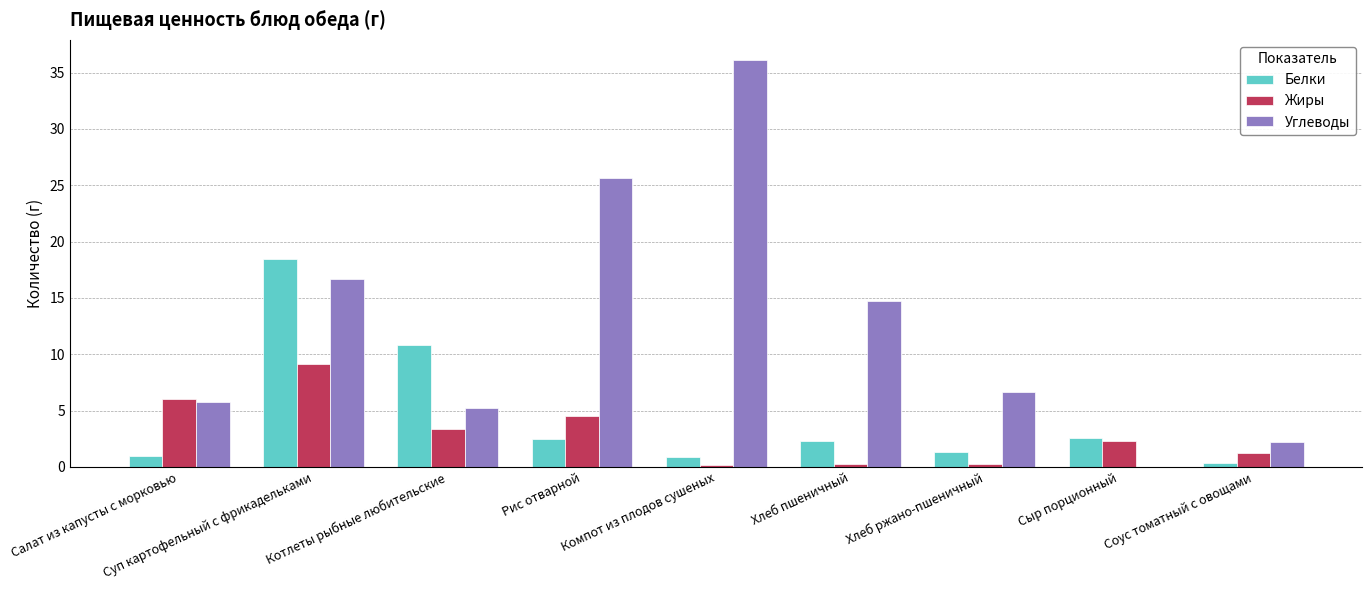

What are all the series names shown in the legend?

Белки, Жиры, Углеводы